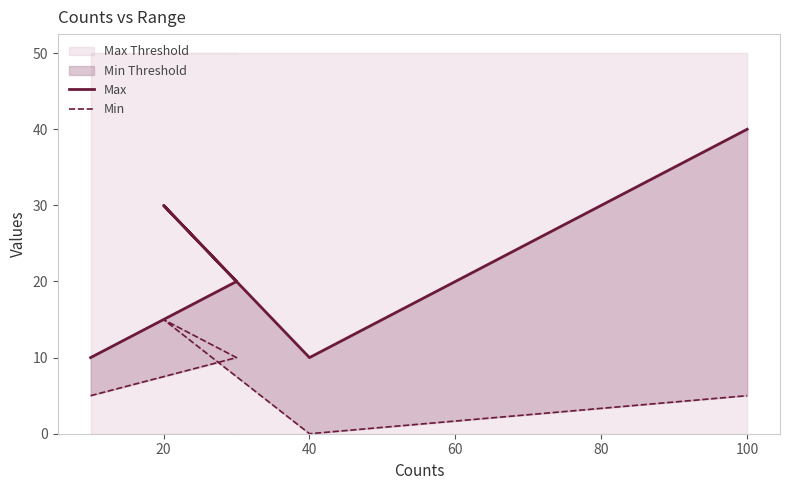

True or false: Max and Min cross at least once.

False